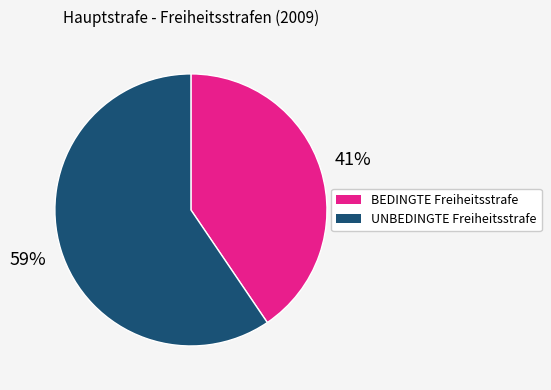

Does any single category account for the majority?

Yes